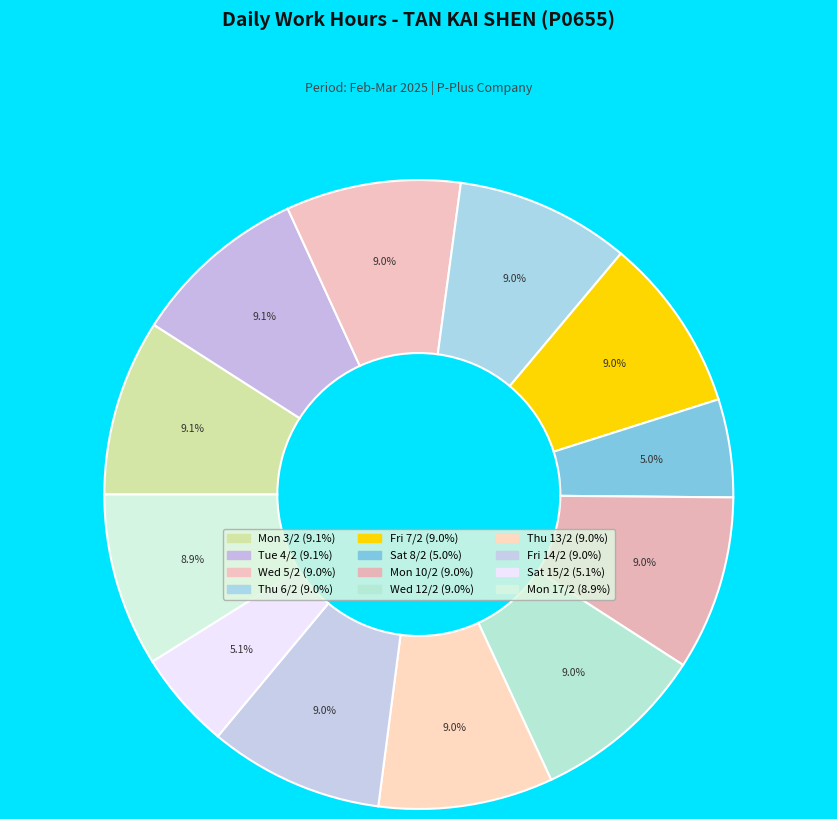

How many segments does this pie chart have?

12